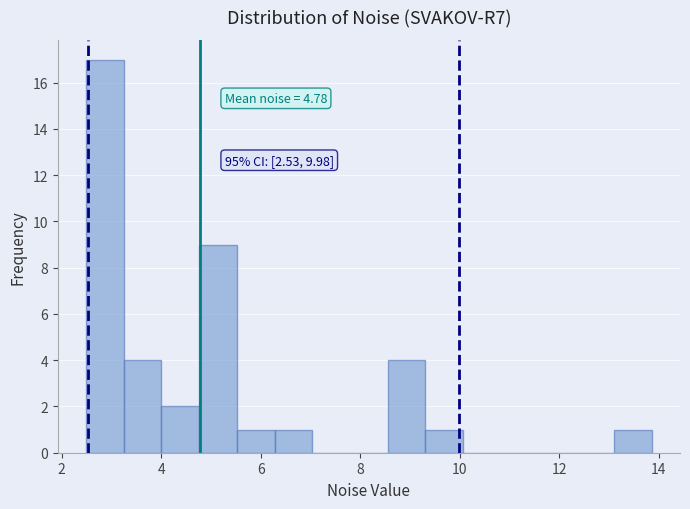

Read against the x-axis, roughly where is the centre of the tallest bar?

2.8